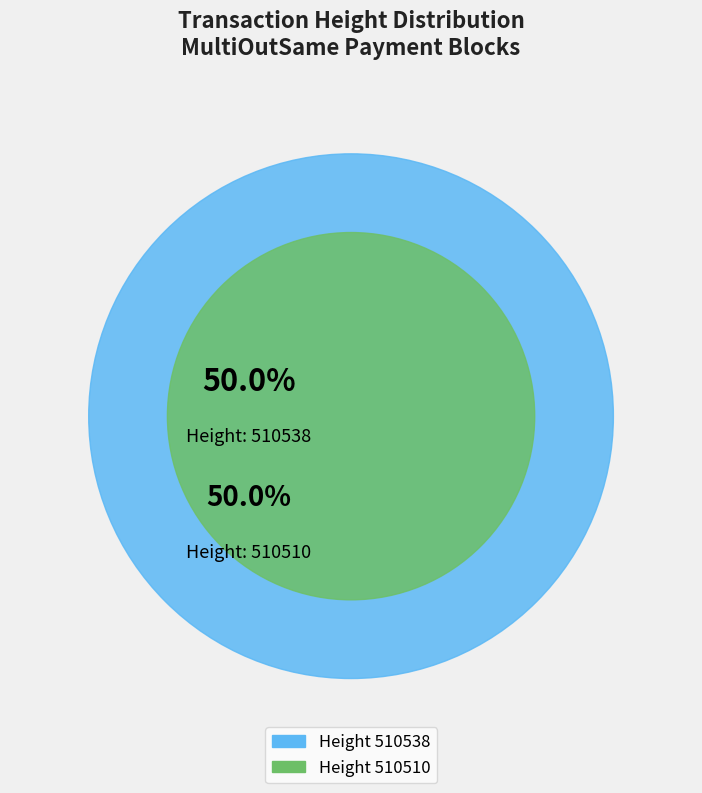

Does 510510 represent more than half of the total?

No